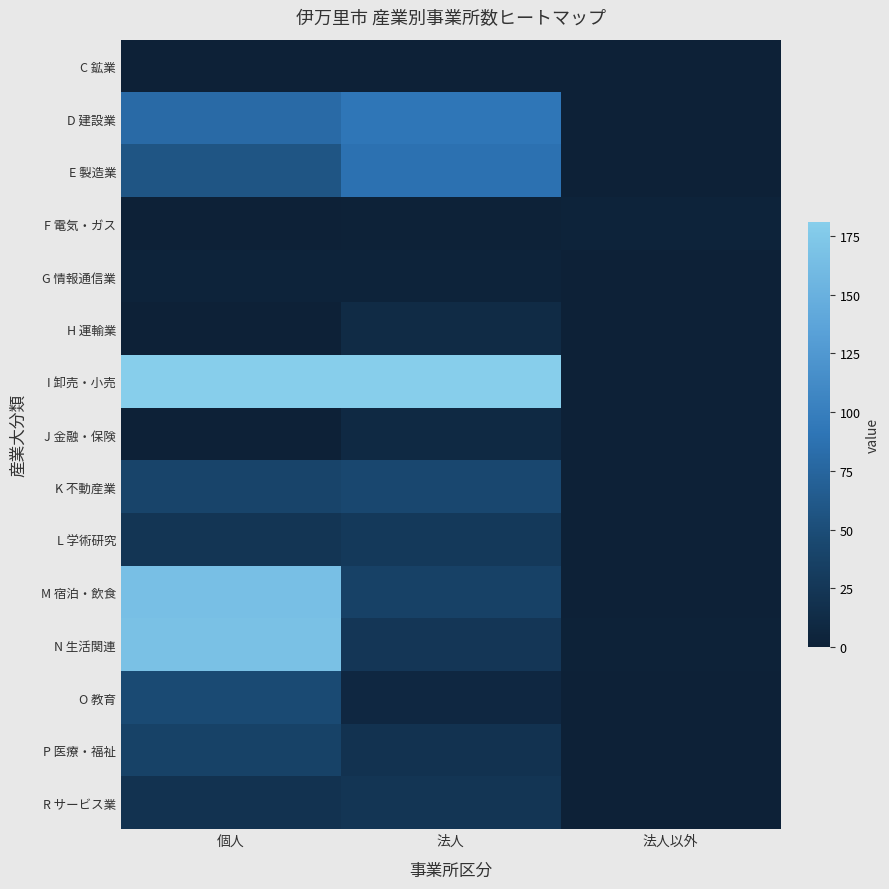

Between 個人 and 法人以外, which series saw the biggest shift?

I 卸売・小売